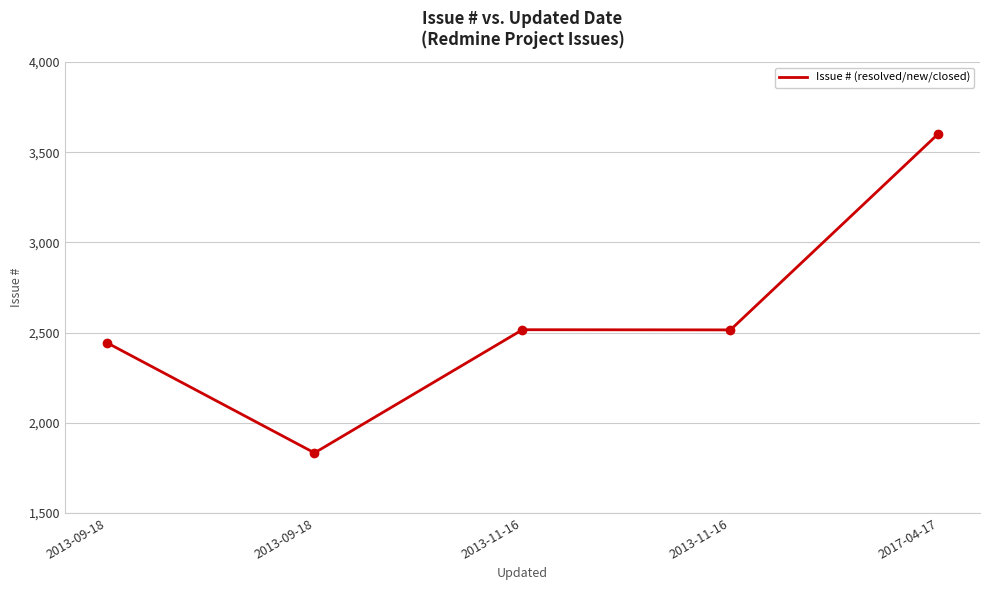

Reading right to left, transcribe all the data shown in this chart.

2017-04-17=3603	2013-11-16=2515	2013-11-16=2516	2013-09-18=1833	2013-09-18=2445